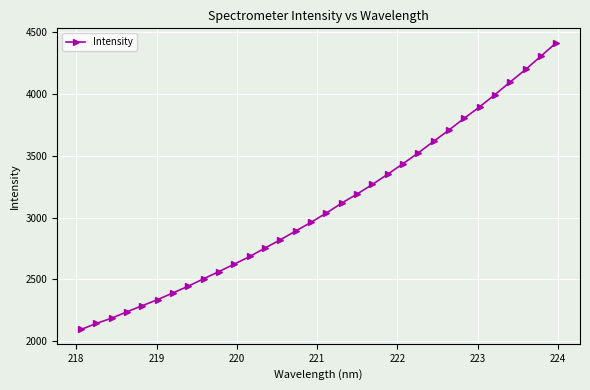

What is the smallest value displayed?

2093.2